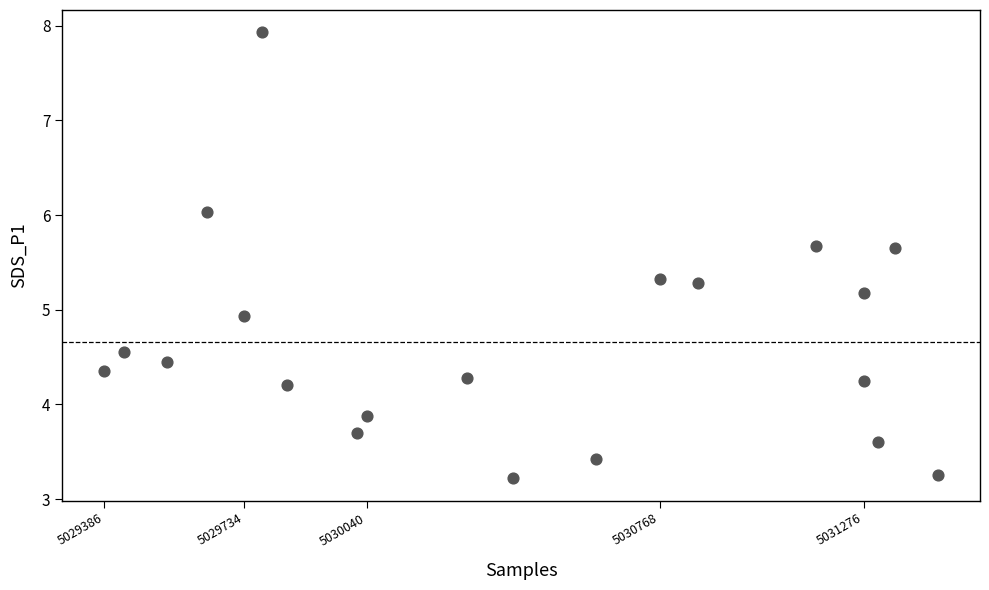

What Y value in the scatter plot is closest to 5?

4.9